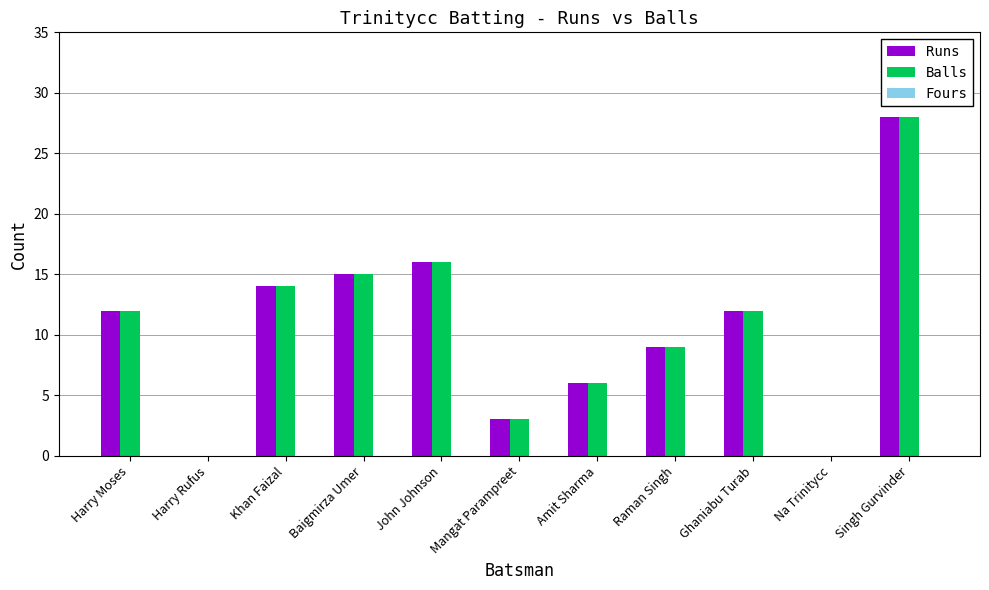

At which label does Runs reach its peak?

Singh Gurvinder